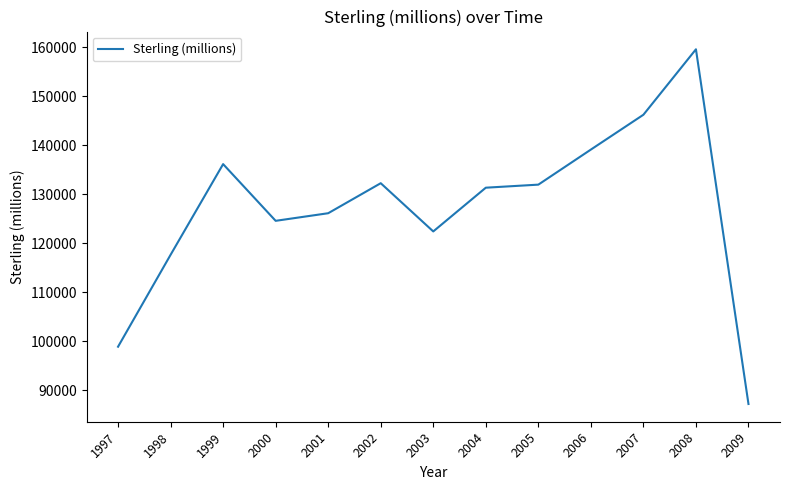

What is the change in value from 2002 to 2009?

-45090